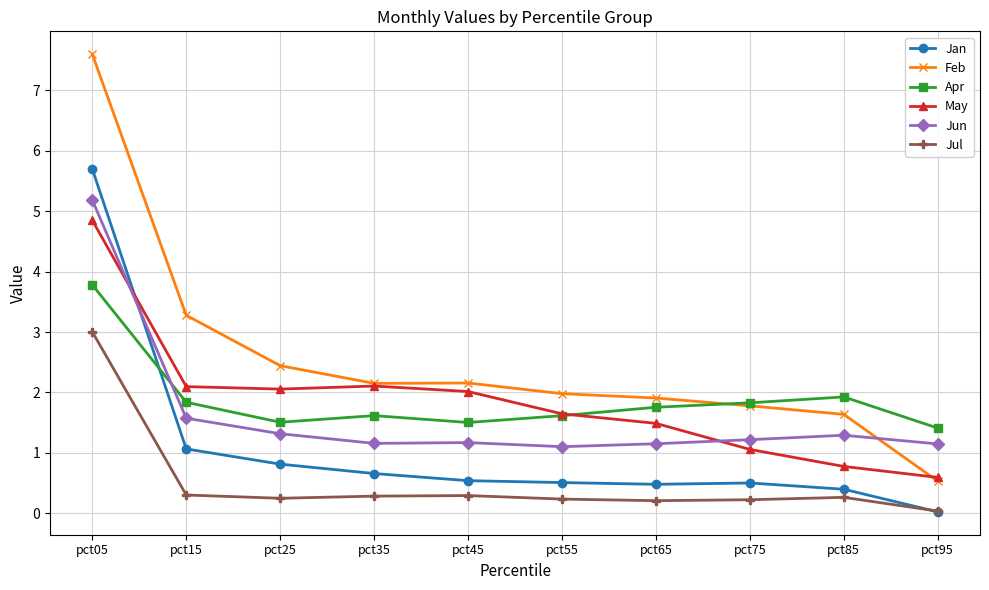

Where is Feb nearest to the value 4?

pct15